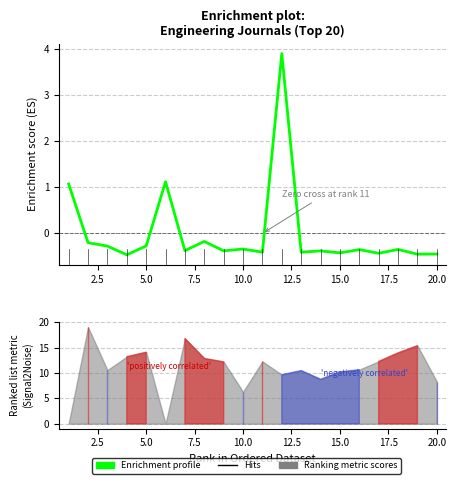

What is the smallest value displayed?

-0.5